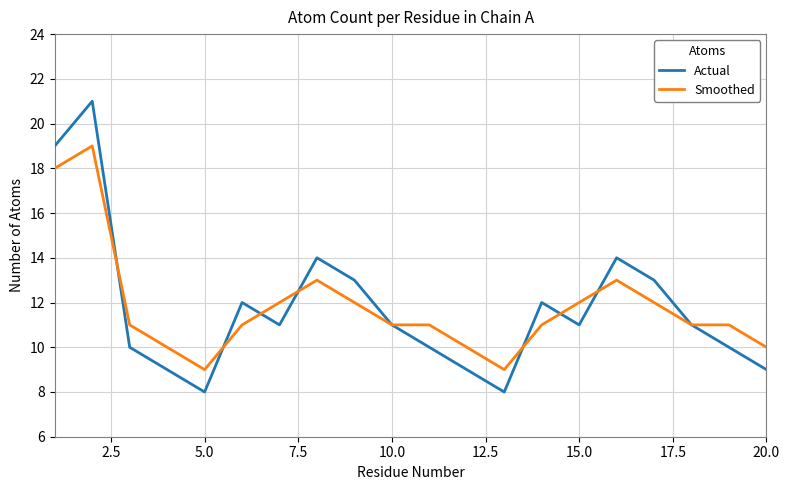

What is the maximum value for Smoothed?

19